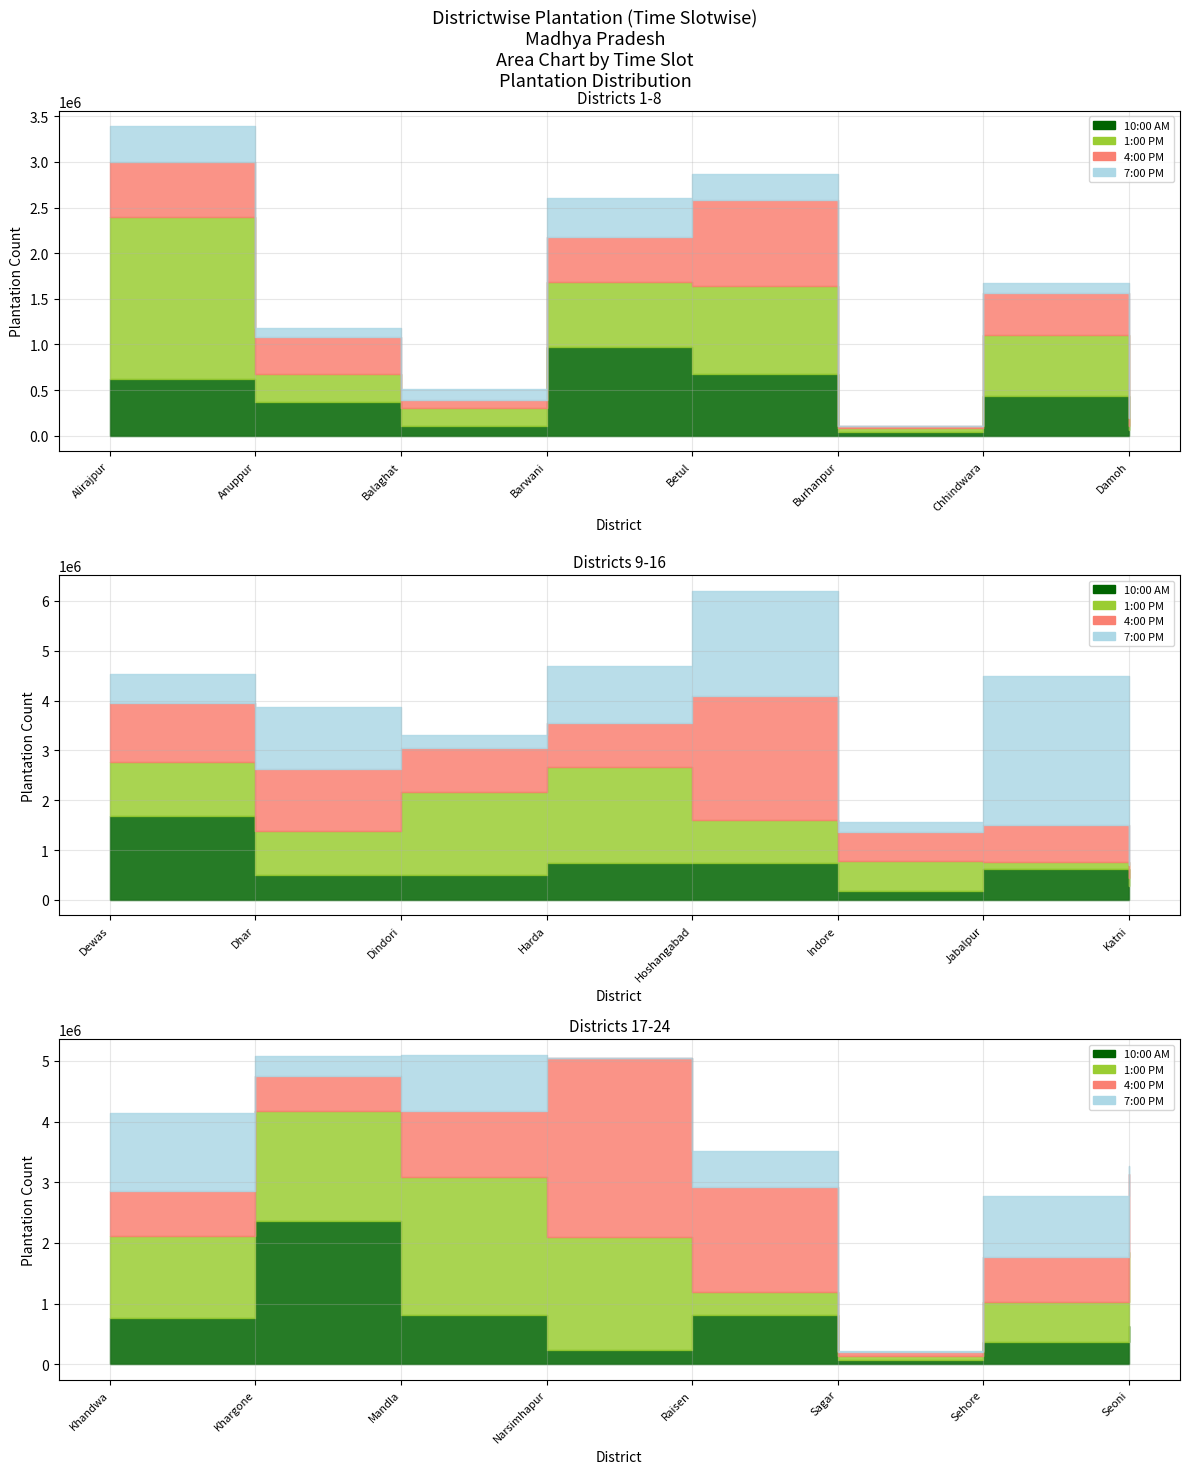

The value of Total at 2 is 509575. True or false?

True